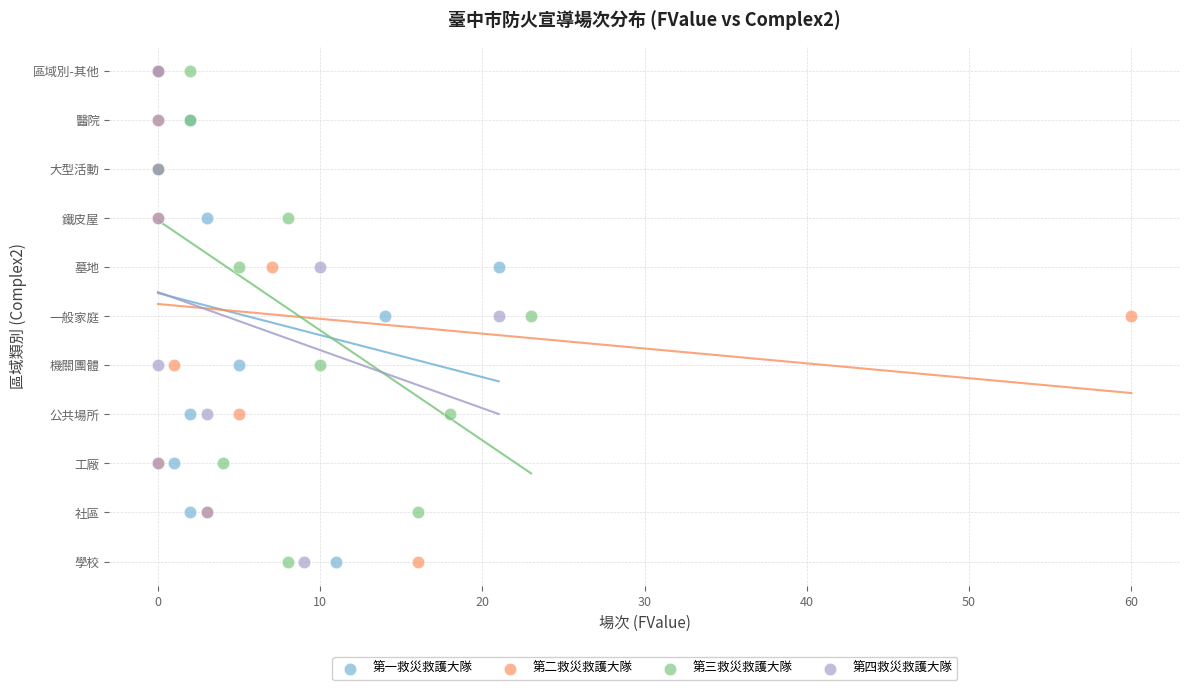

What are all the series names shown in the legend?

第一救災救護大隊, 第二救災救護大隊, 第三救災救護大隊, 第四救災救護大隊